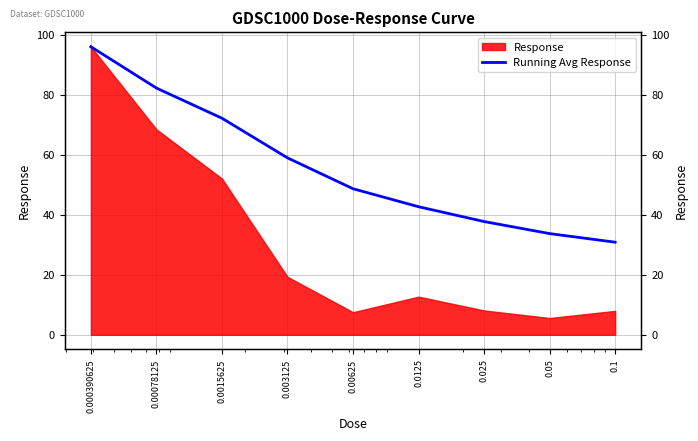

What is the sum of the values at 0.00625 and 0.00078125?

130.9